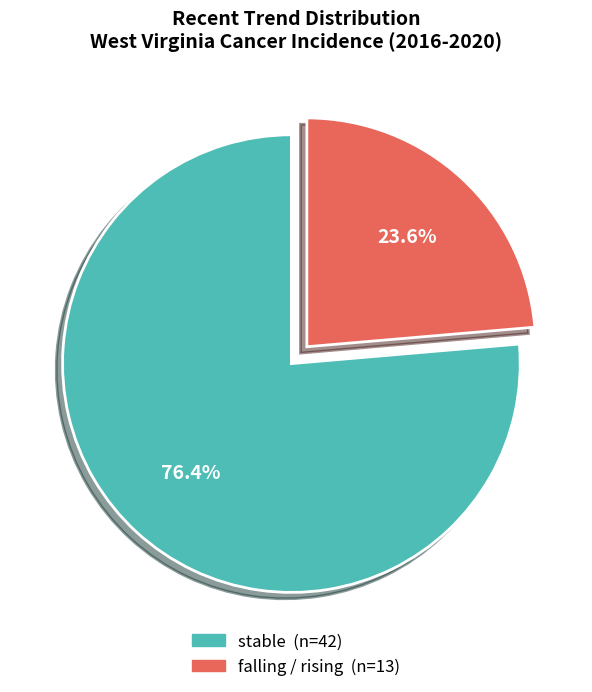

To the nearest percent, what is the difference between the largest and smallest slice percentages?

53%